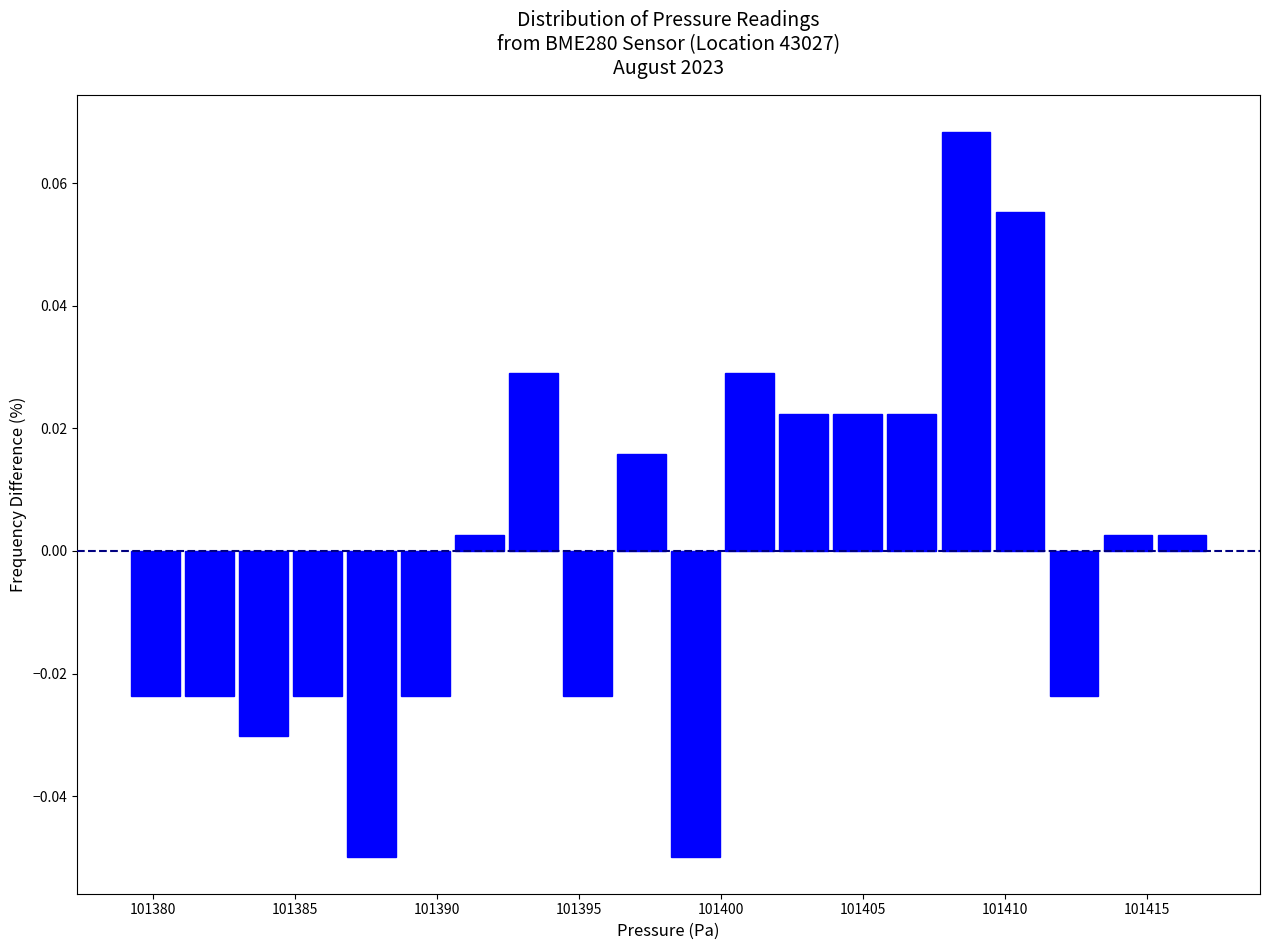

Read against the x-axis, roughly where is the centre of the tallest bar?

101408.5